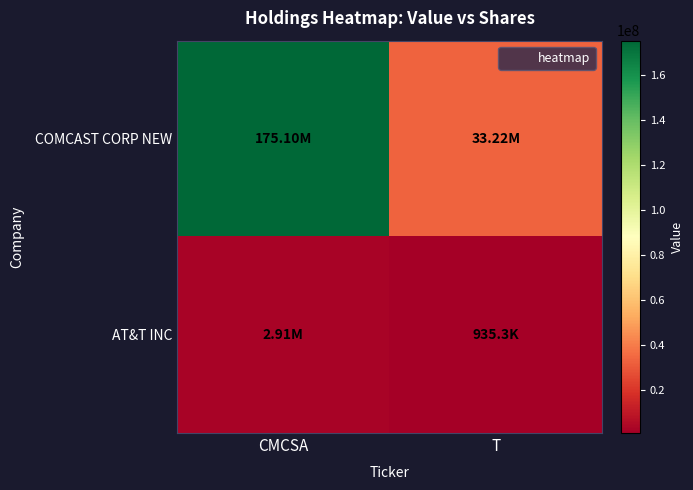

List the series in order of their peak value, lowest first.

AT&T INC, COMCAST CORP NEW